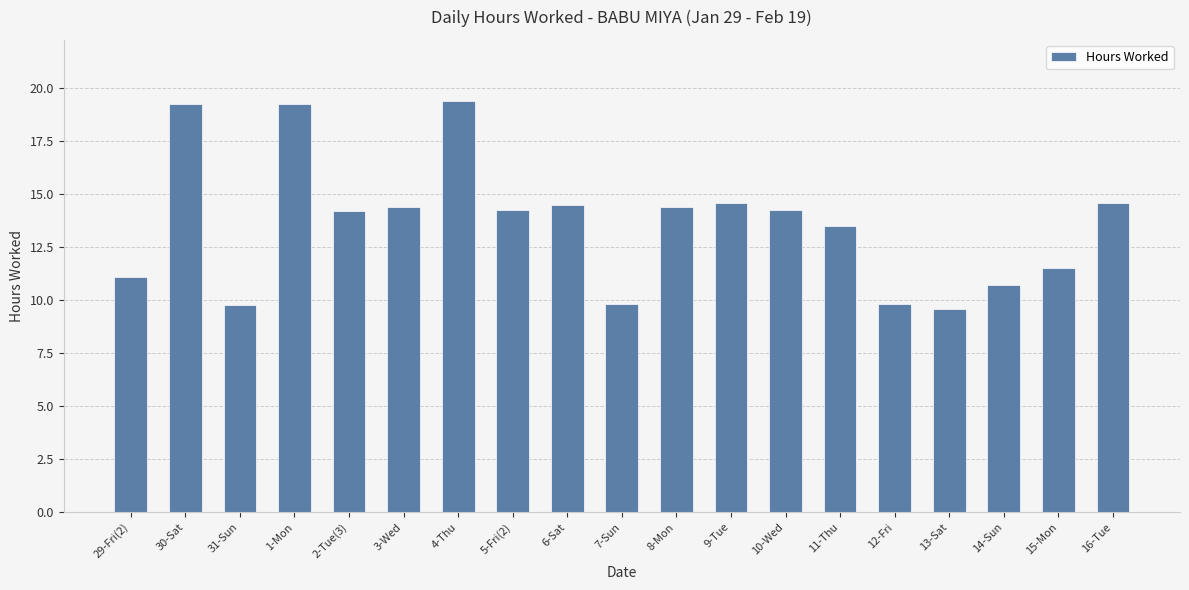

Is it true that the value at 2-Tue(3) is 14.2?

True